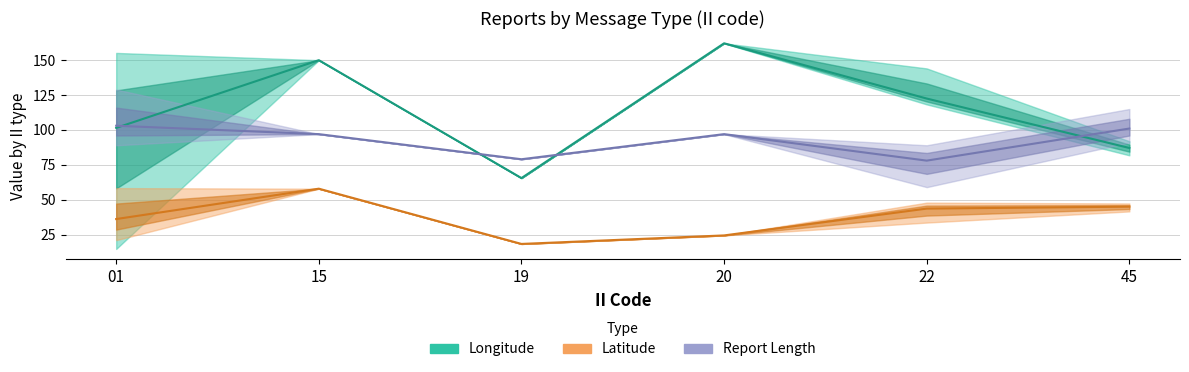

The value of Longitude (mean) at 01 is 101.5. True or false?

True